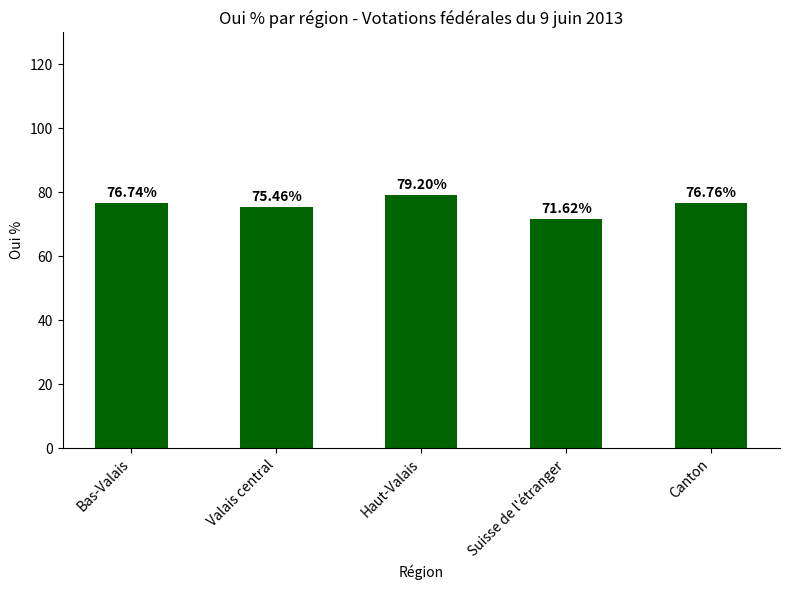

Rank the categories by value from highest to lowest.

Haut-Valais, Canton, Bas-Valais, Valais central, Suisse de l'étranger